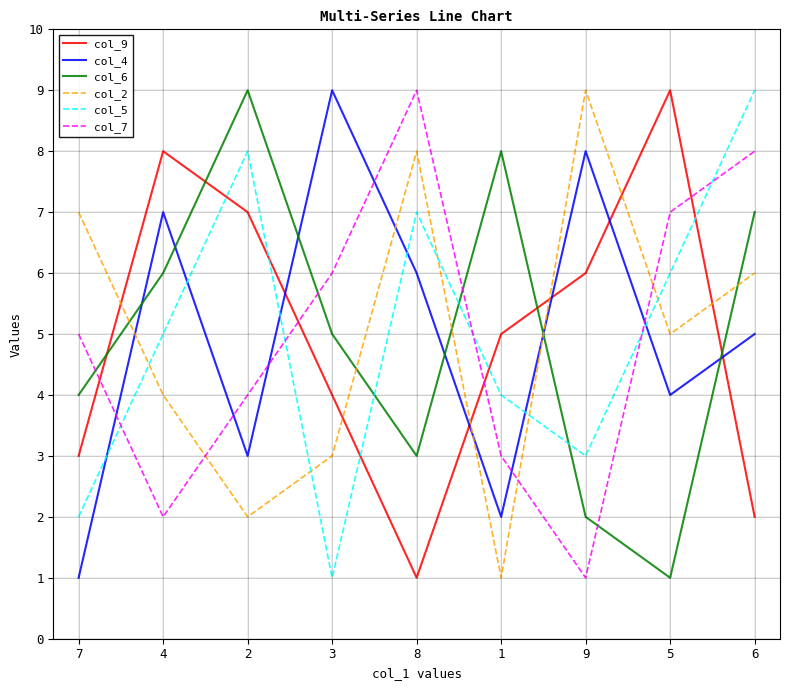

What is the total value across all series at 6?

37